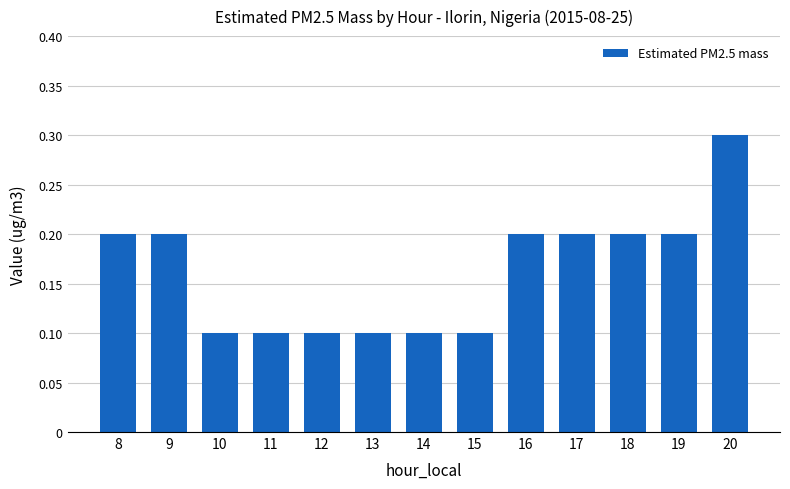

Between 18 and 15, which is larger?

18